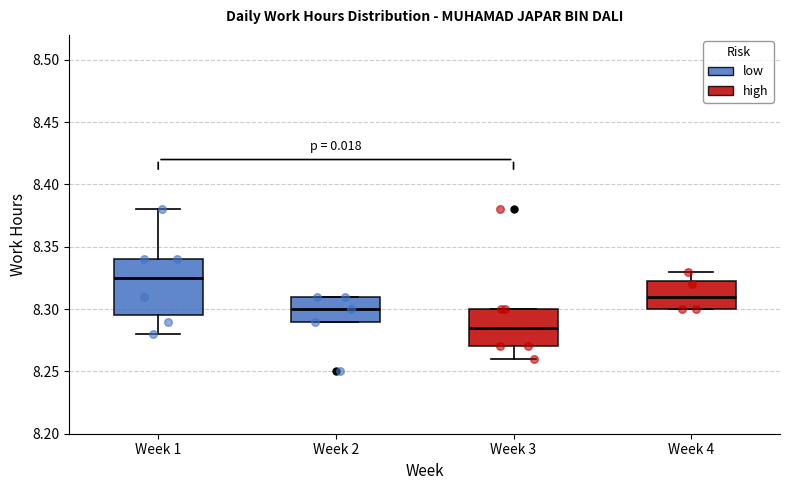

Reading left to right, read every box against the y-axis: the position of its median line, the range the box covers, and the ends of its whiskers. The values are not printed on the chart, so give them approximately, as read against the axis.

Week 1: median 8.325, box 8.295 to 8.340, whiskers 8.280 to 8.380
Week 2: median 8.300, box 8.290 to 8.310, whiskers 8.290 to 8.310
Week 3: median 8.285, box 8.270 to 8.300, whiskers 8.260 to 8.300
Week 4: median 8.310, box 8.300 to 8.325, whiskers 8.300 to 8.330